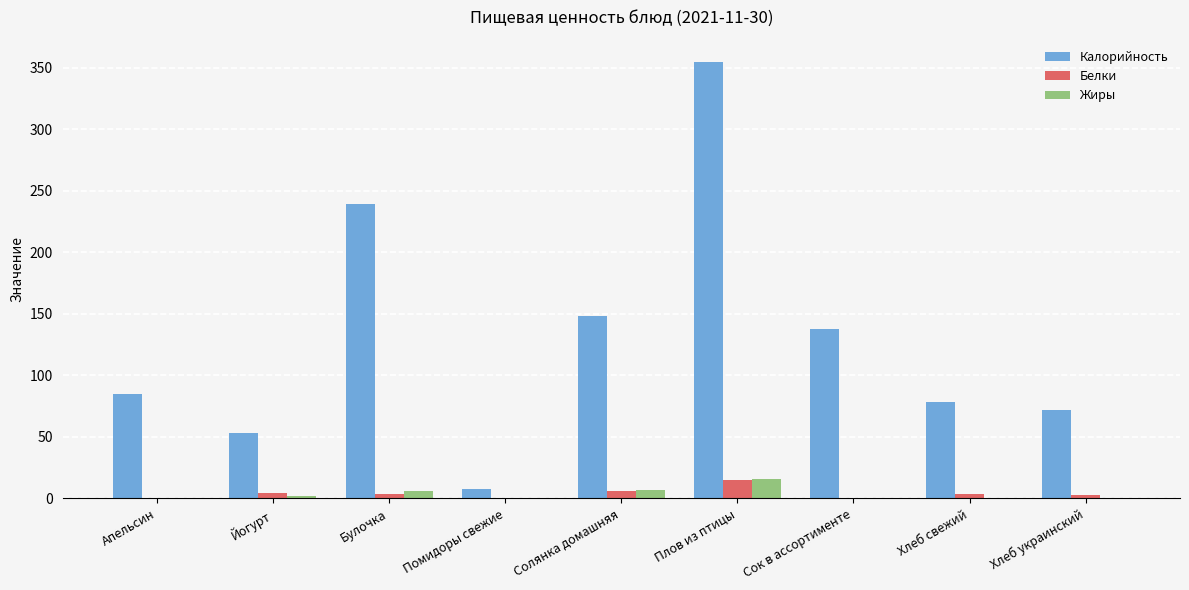

What is the sum of all Белки values?

36.6